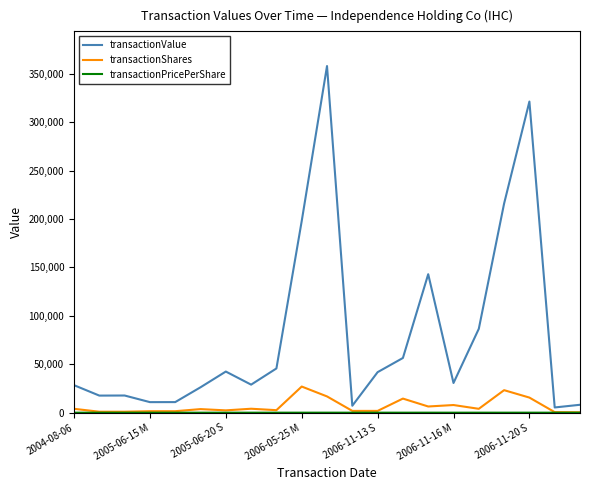

What is the greatest value displayed?

358015.0